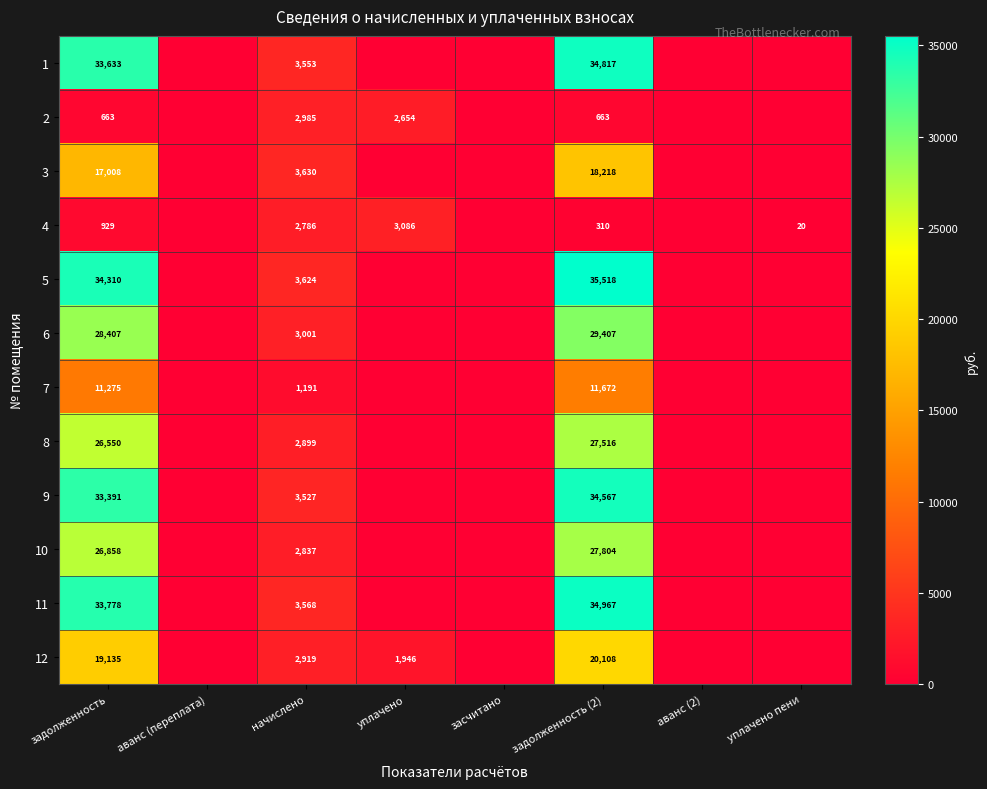

True or false: 4 has a value of 4 at уплачено пени.

False